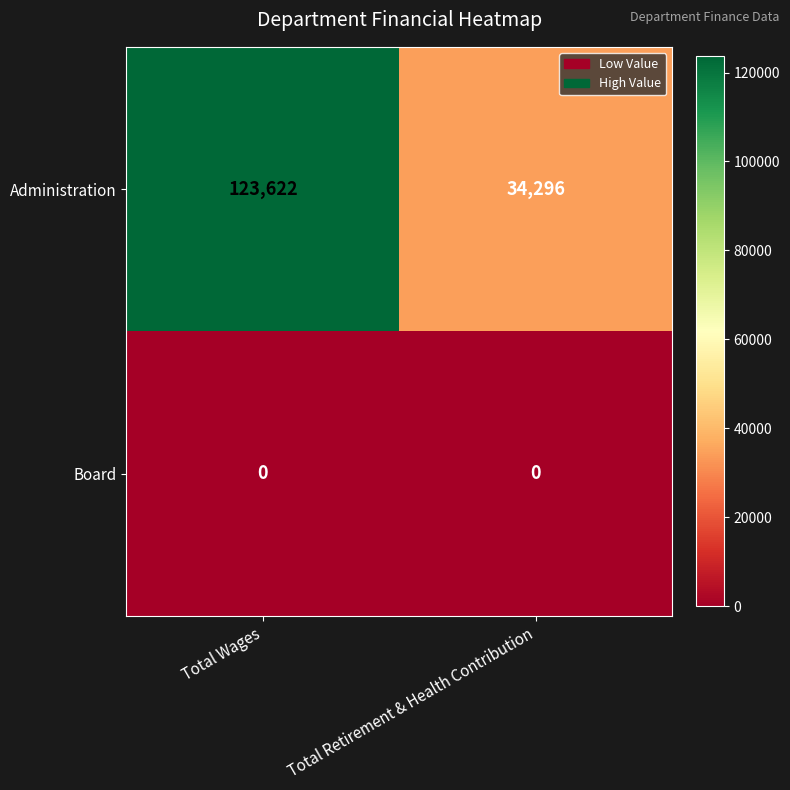

The value of Administration at Total Retirement & Health Contribution is 58009. True or false?

False